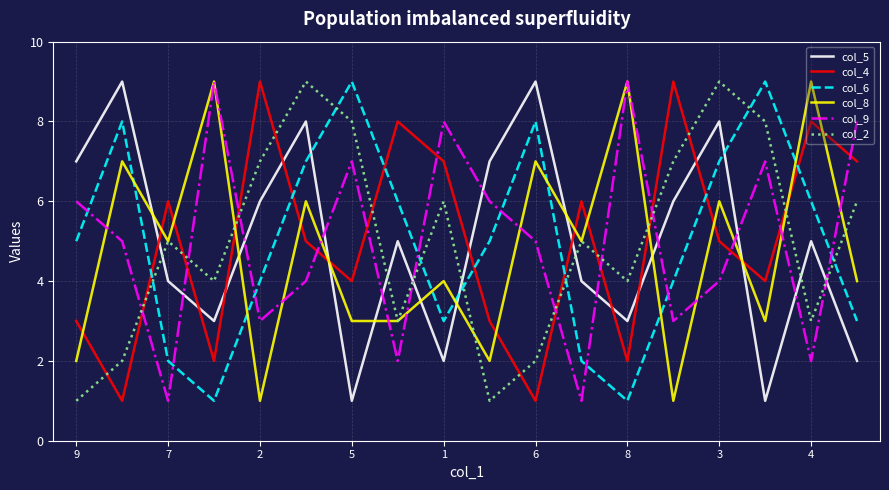

What is the greatest value displayed?

9